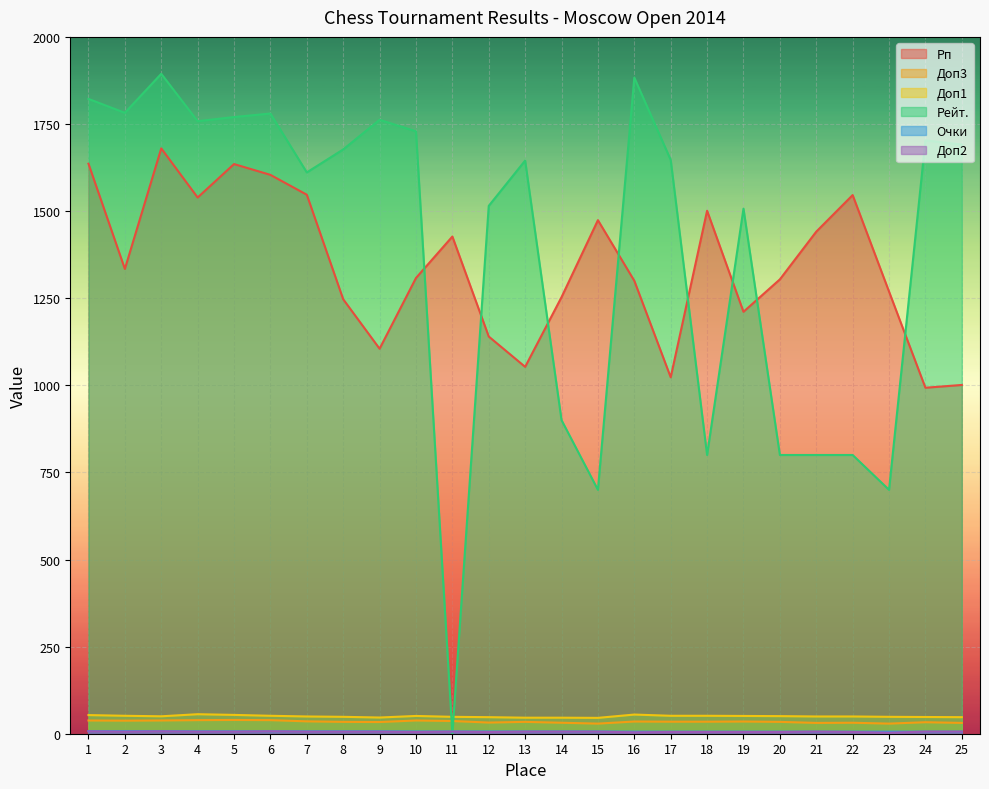

Which series changed the most between 22 and 23?

Рп